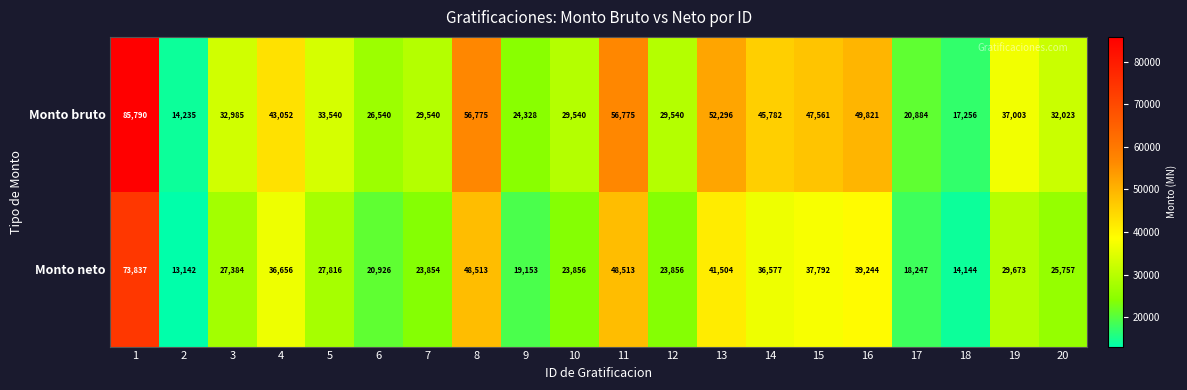

Read the Monto bruto value at 19, to the nearest 10.

37000